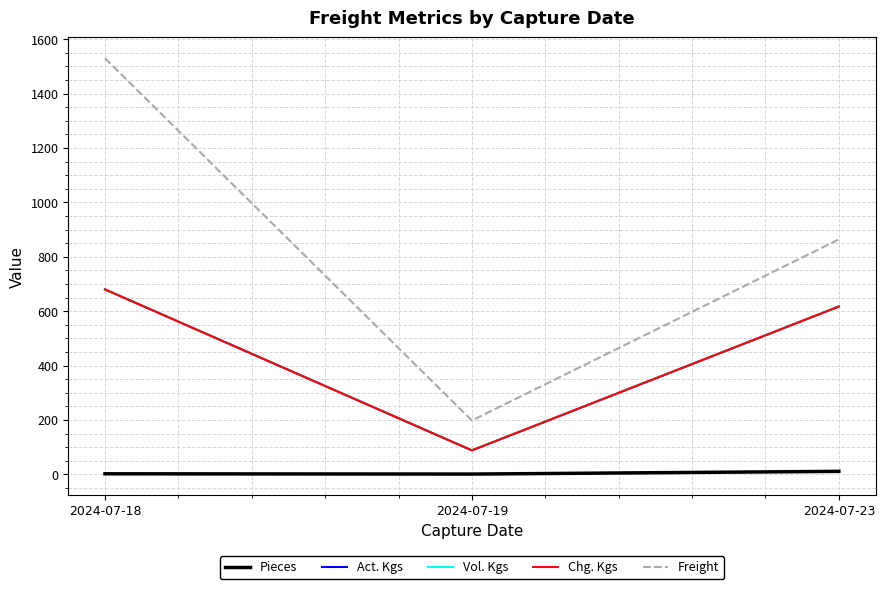

What is the average value of the Vol. Kgs series?

461.7